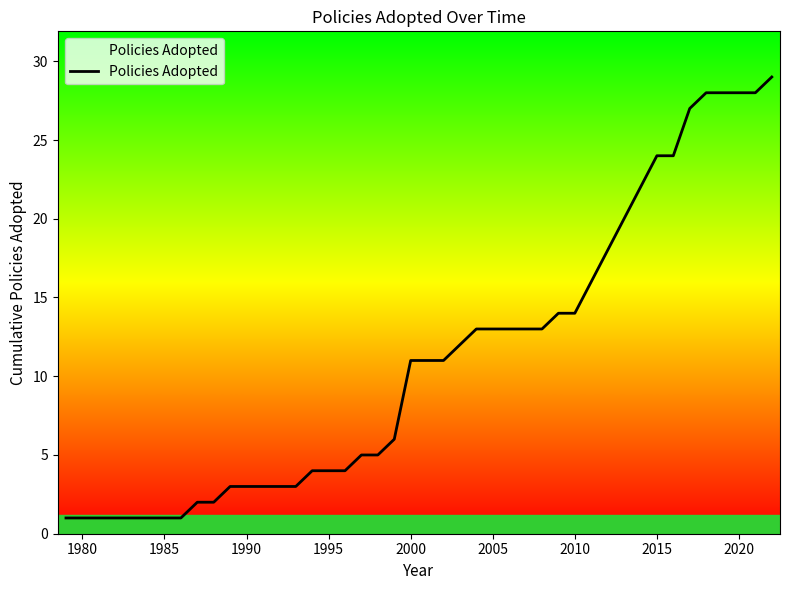

What is the difference between the maximum and minimum values?

28